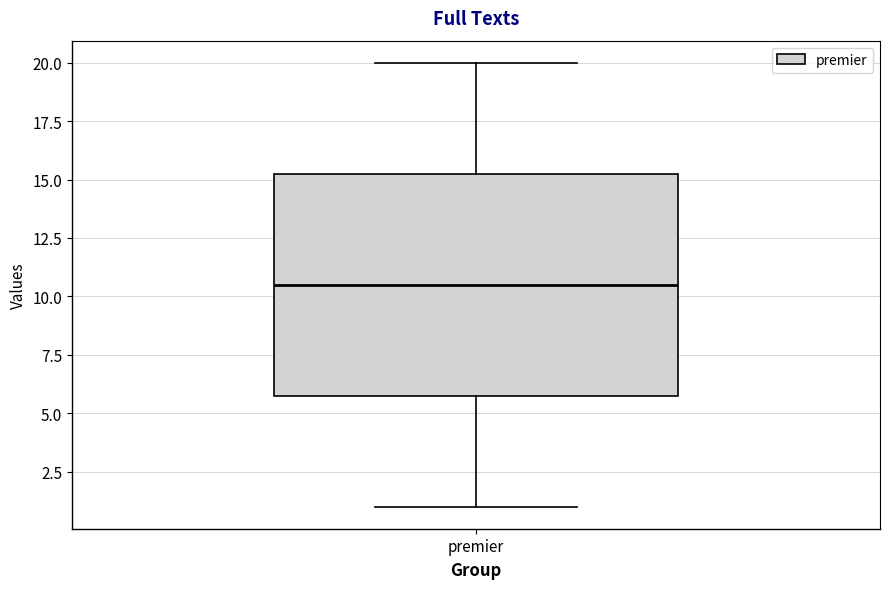

Transcribe this box plot: give where the median line is, the range the box spans, and where the two whiskers end, as read against the y-axis. The values are not printed on the chart, so give them approximately, as read against the axis.

median 10.5, box 6.0 to 15.5, whiskers 1.0 to 20.0